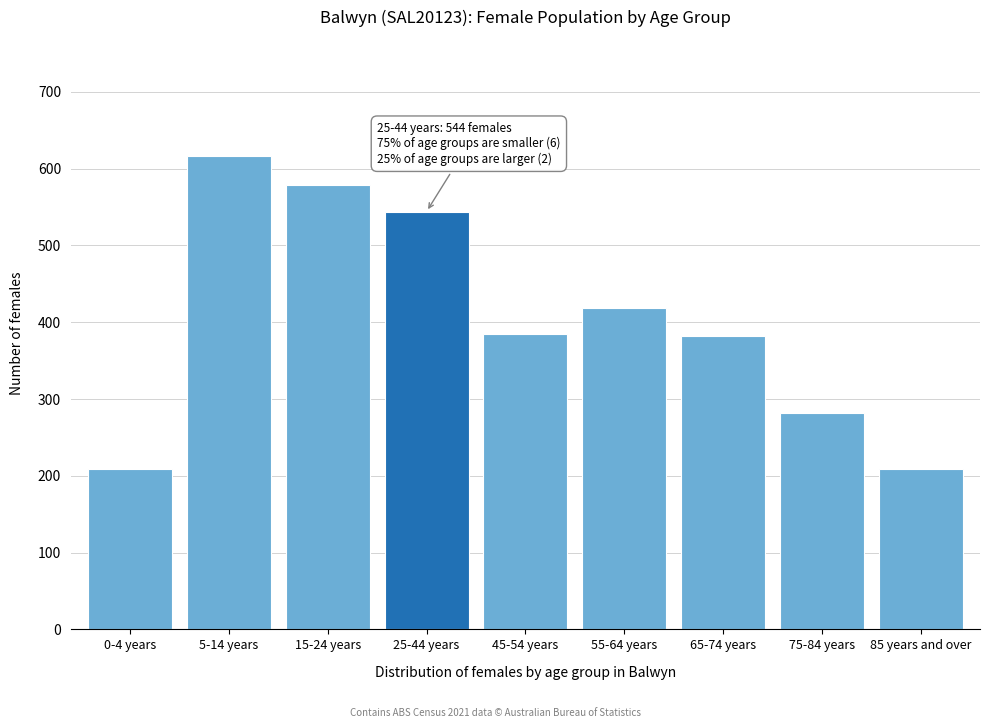

What is the sum of the values at 85 years and over and 25-44 years?

753